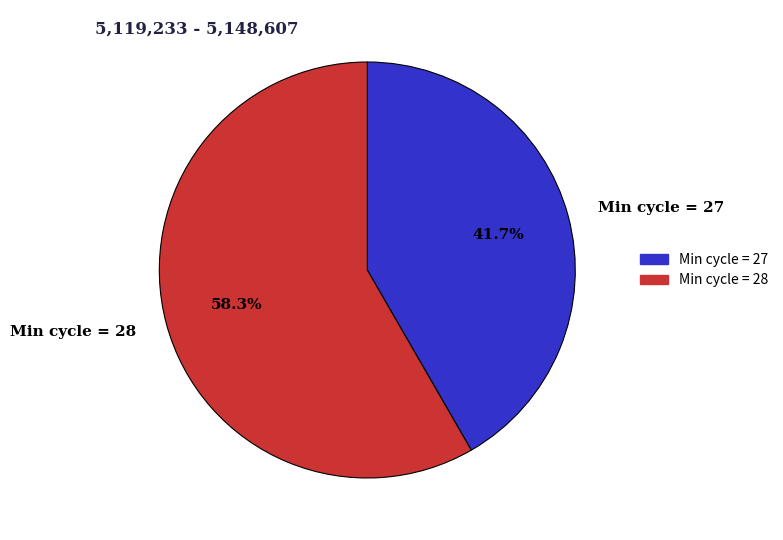

Count the number of slices in the pie.

2